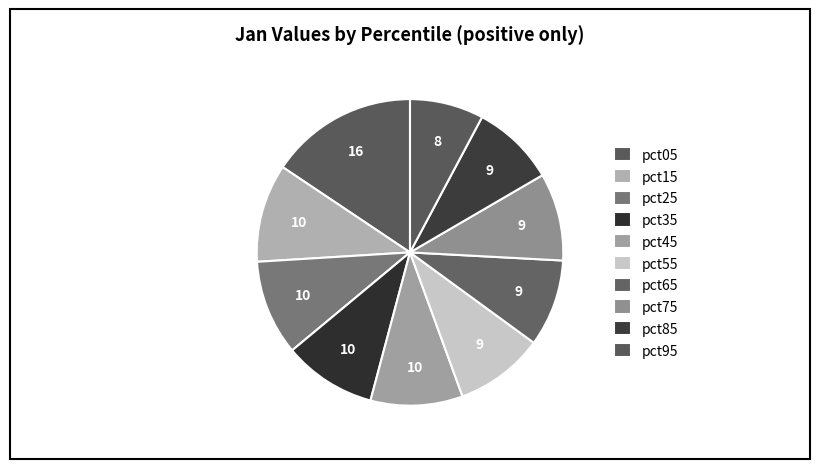

How many segments does this pie chart have?

10